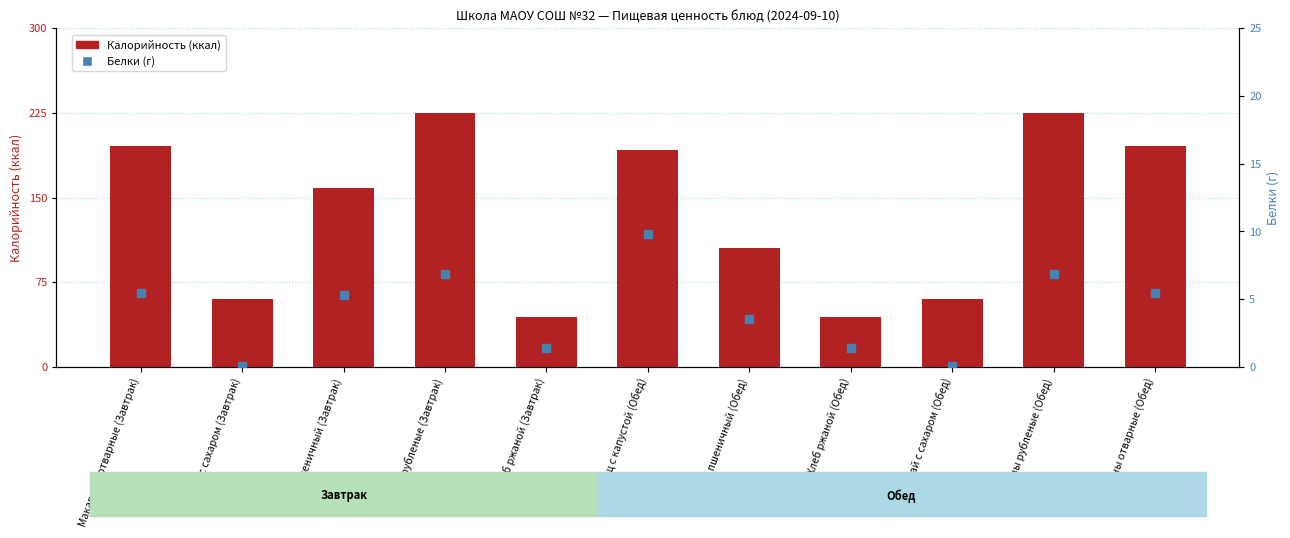

Which series contains the lowest Y value?

Белки (г)